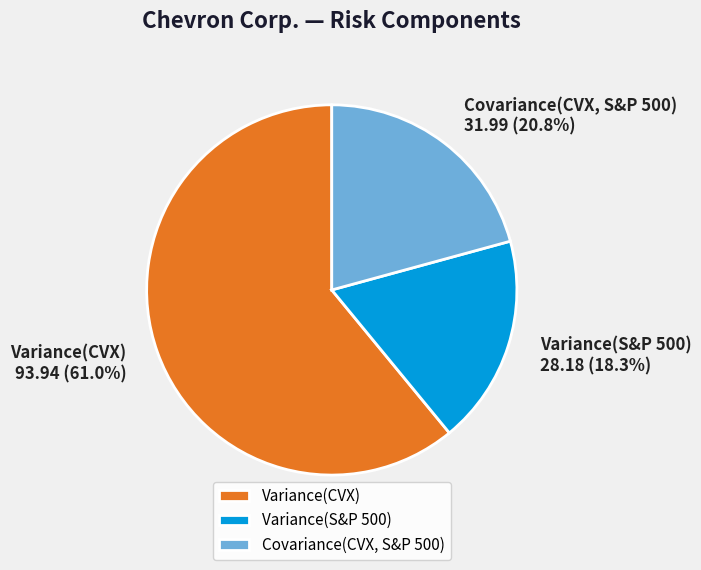

Is there a majority slice in this chart?

Yes